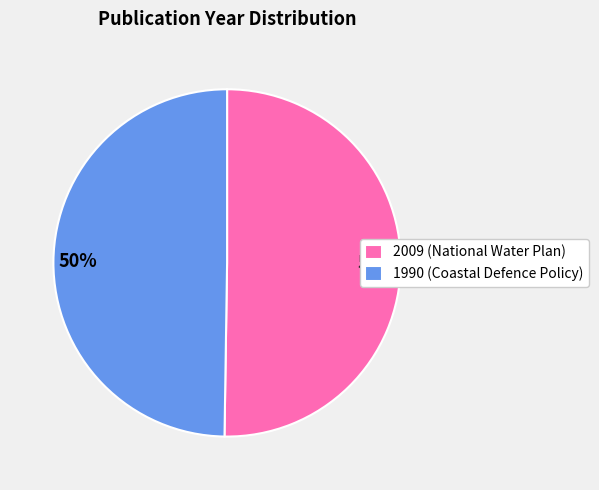

To the nearest percent, what is the combined percentage of 1990 and 2009?

100%